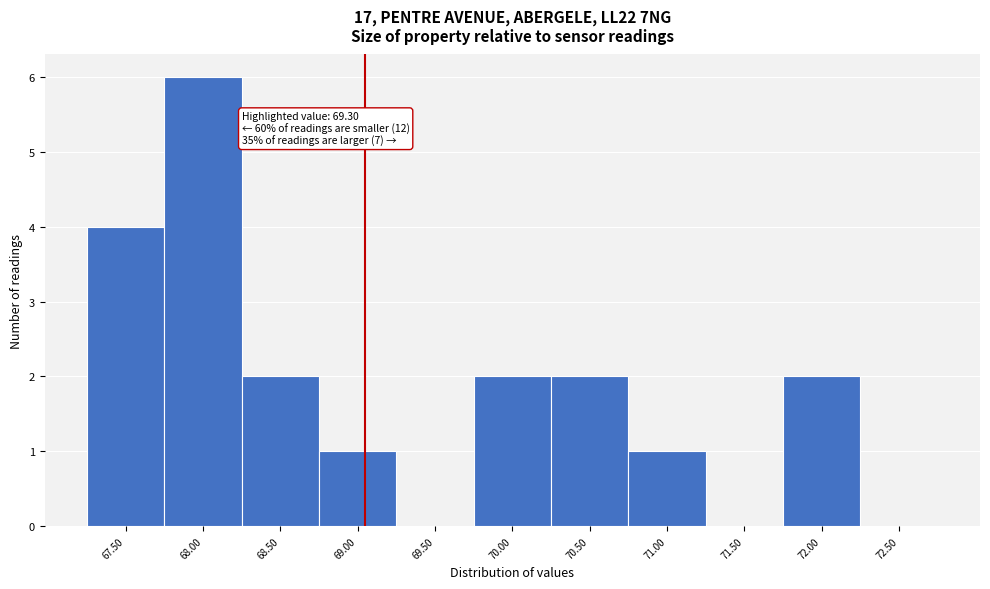

Reading left to right, list all the values displayed in this chart.

67.50=4	68.00=6	68.50=2	69.00=1	69.50=0	70.00=2	70.50=2	71.00=1	71.50=0	72.00=2	72.50=0